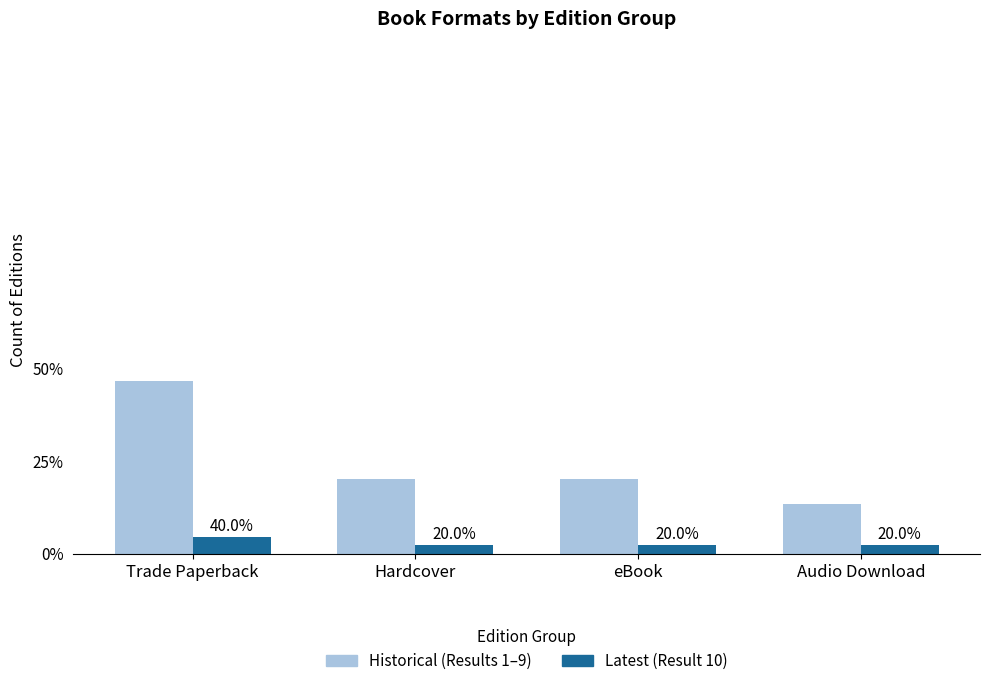

What are all the series names shown in the legend?

Historical (Results 1–9), Latest (Result 10)